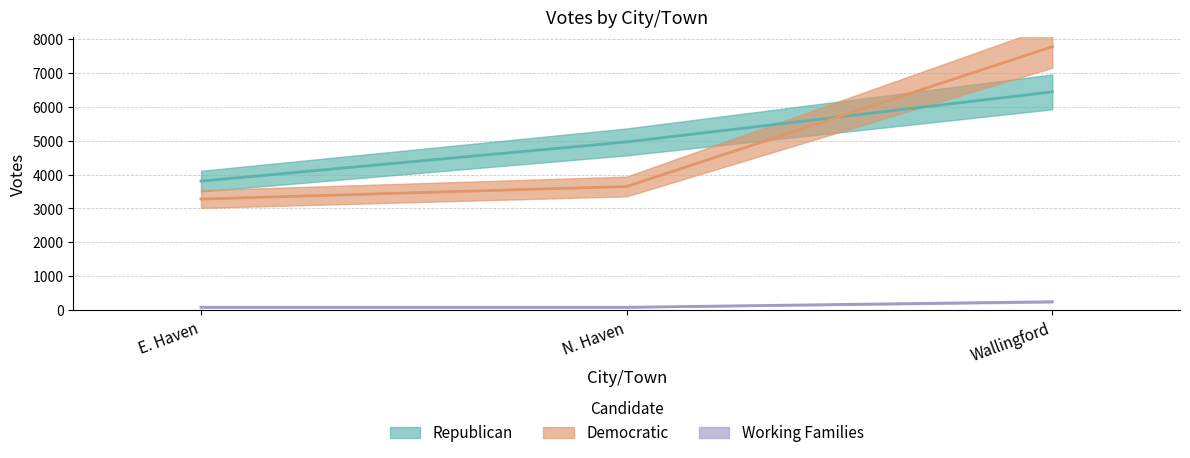

Reading left to right, transcribe all the data shown in this chart.

Republican: E. Haven=3807	N. Haven=4964	Wallingford=6442
Democratic: E. Haven=3278	N. Haven=3649	Wallingford=7776
Working Families: E. Haven=84	N. Haven=84	Wallingford=248